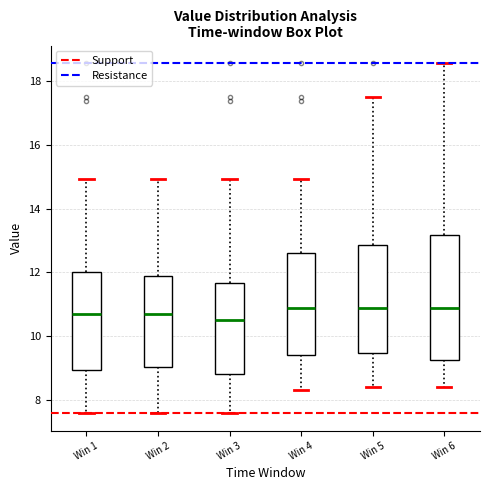

Reading left to right, transcribe this box plot: for each box, give where its median line is, the range the box spans, and where its two whiskers end, as read against the y-axis. The values are not printed on the chart, so give them approximately, as read against the axis.

Win 1: median 10.6, box 9.0 to 12.0, whiskers 7.6 to 15.0
Win 2: median 10.6, box 9.0 to 11.8, whiskers 7.6 to 15.0
Win 3: median 10.6, box 8.8 to 11.6, whiskers 7.6 to 15.0
Win 4: median 10.8, box 9.4 to 12.6, whiskers 8.4 to 15.0
Win 5: median 10.8, box 9.4 to 12.8, whiskers 8.4 to 17.6
Win 6: median 10.8, box 9.2 to 13.2, whiskers 8.4 to 18.6